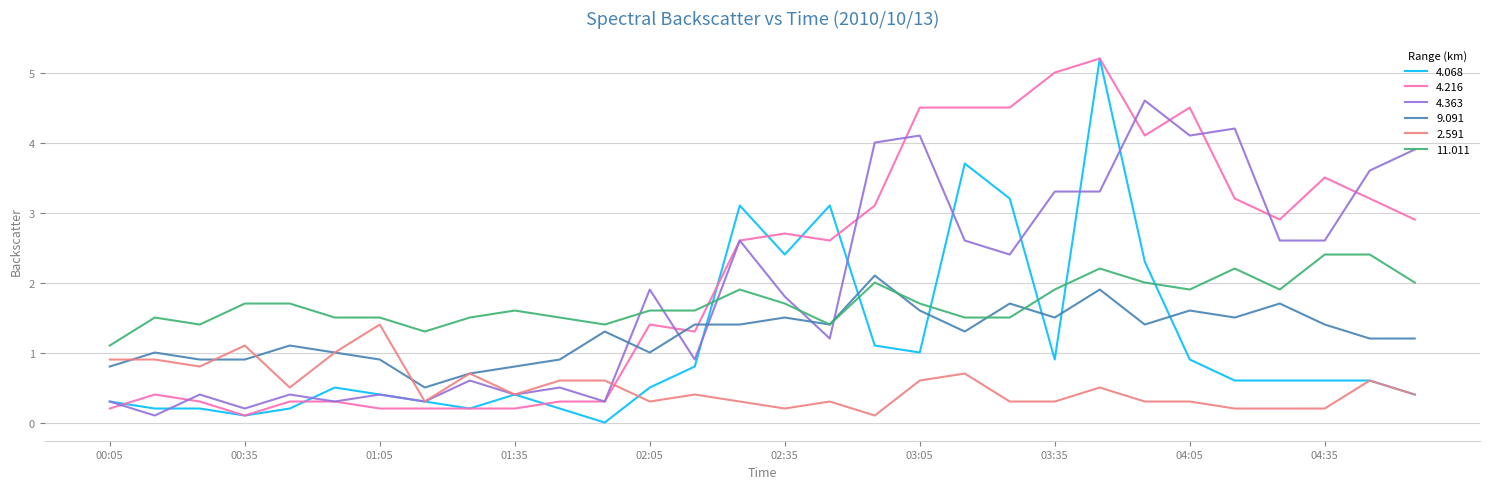

True or false: 11.011 and 4.363 cross at least once.

True